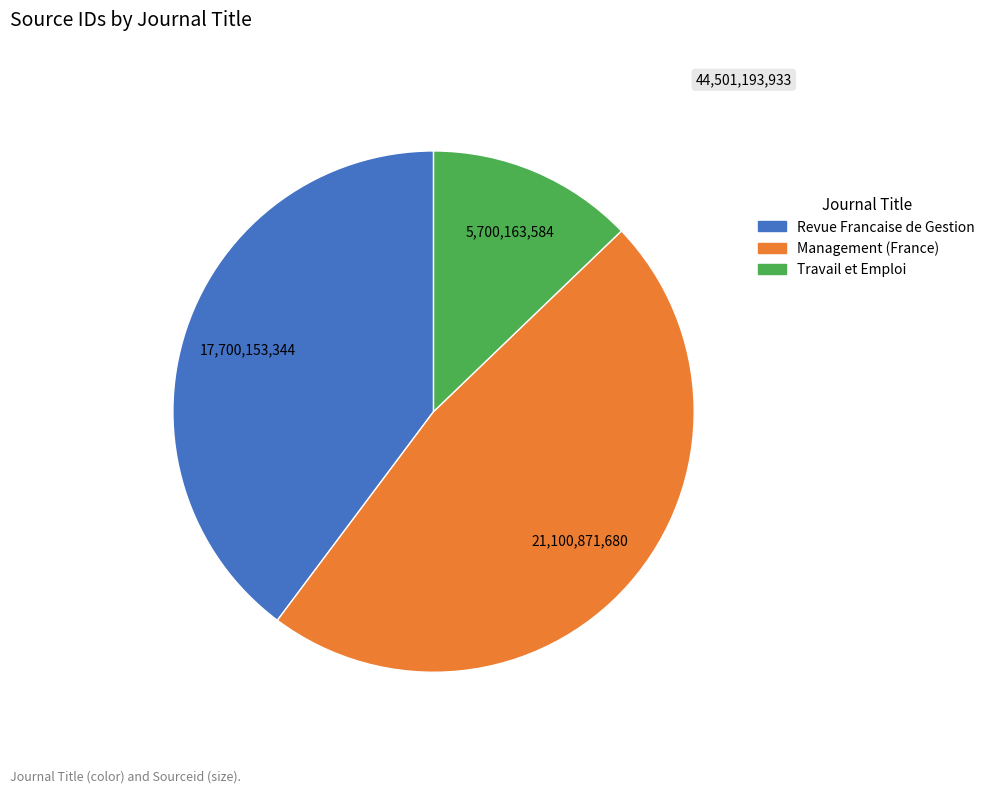

Is Management (France) the majority of the pie?

No